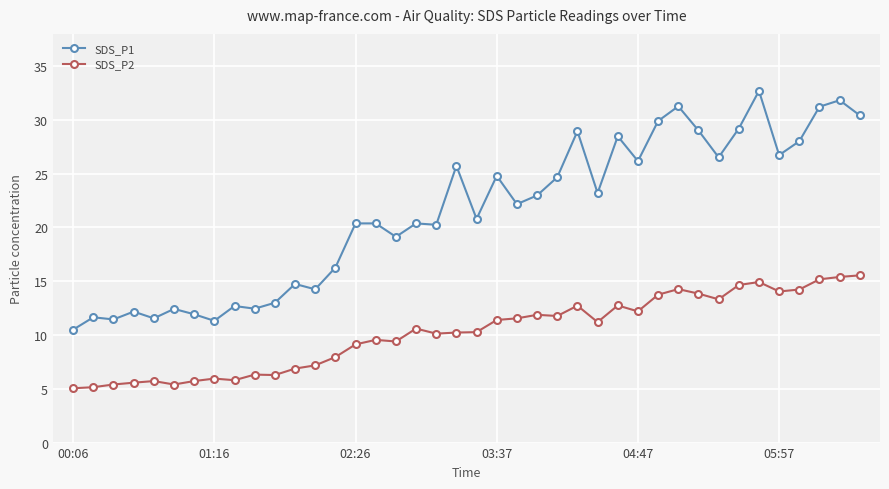

List the series in order of their overall mean, lowest first.

SDS_P2, SDS_P1